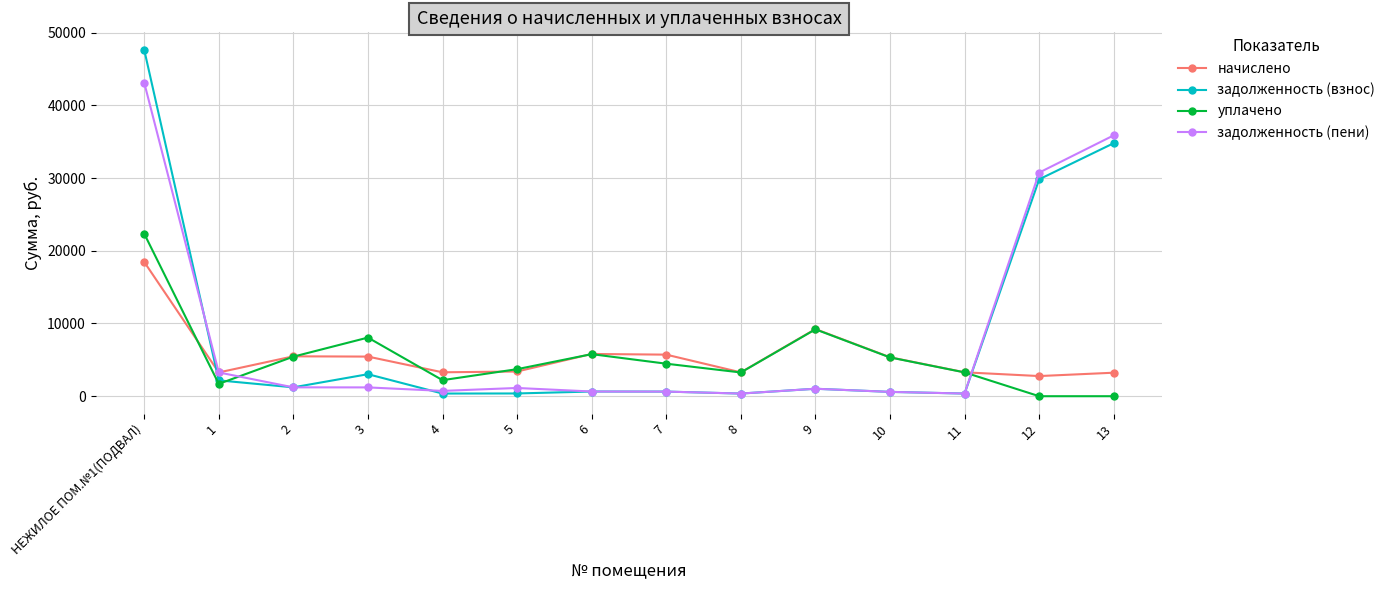

True or false: начислено has more than 1 points higher than both neighbors.

True